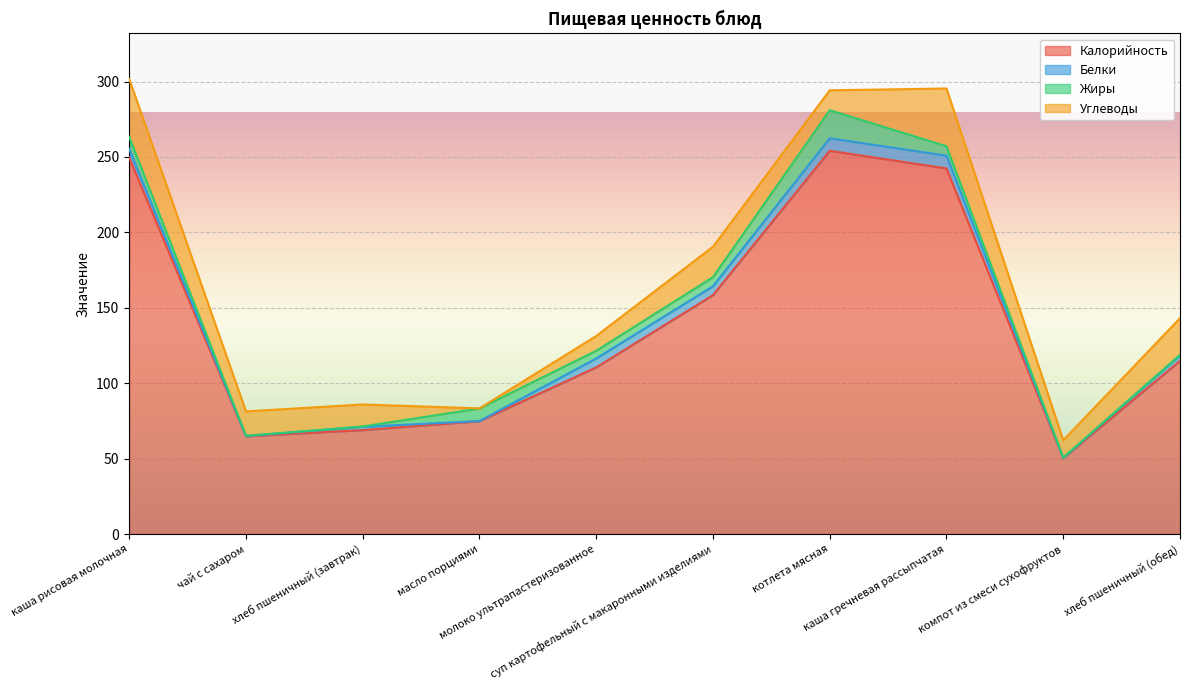

What is the minimum value for Углеводы?

0.1